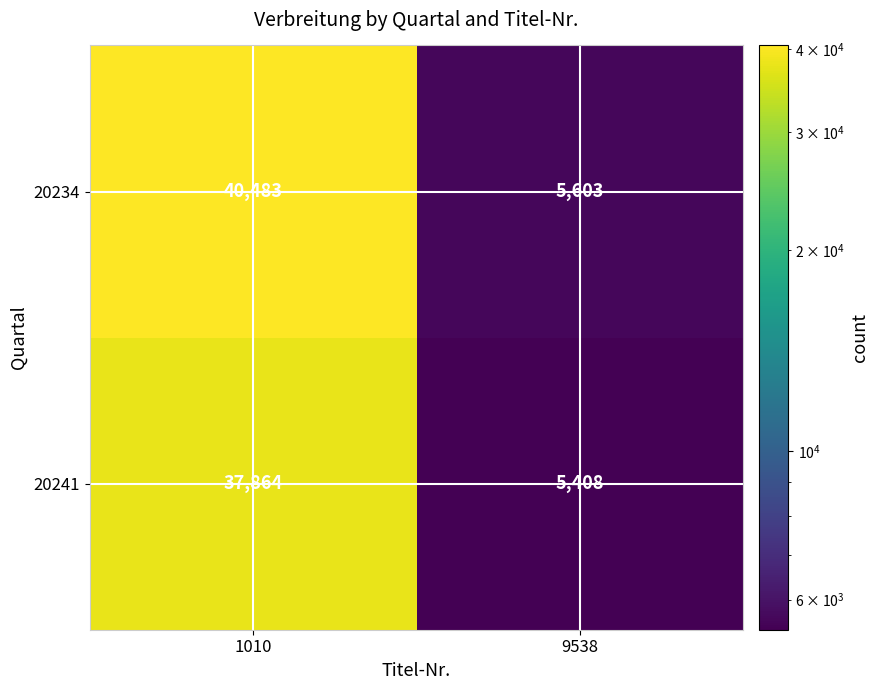

How many categories are shown in the chart?

2